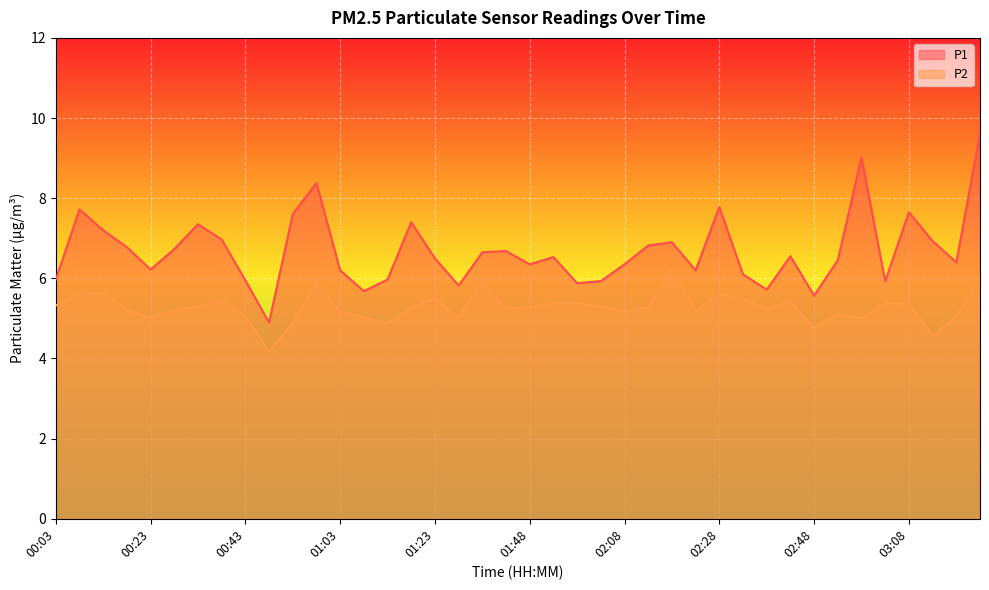

List the series in order of their overall mean, lowest first.

P2, P1